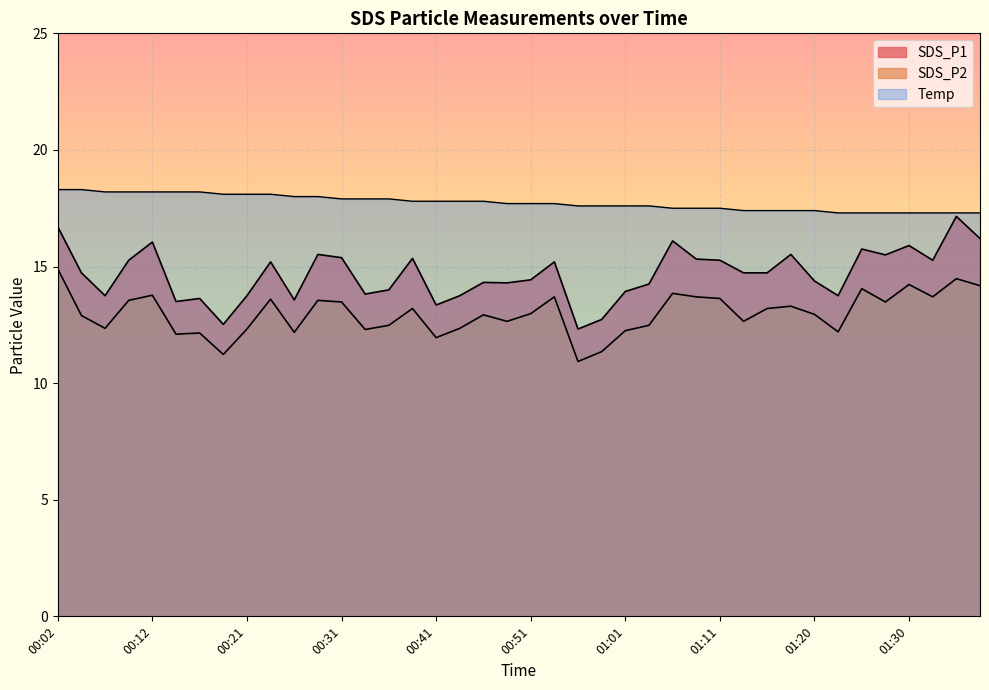

Where does the SDS_P1 series first go above 14?

00:02